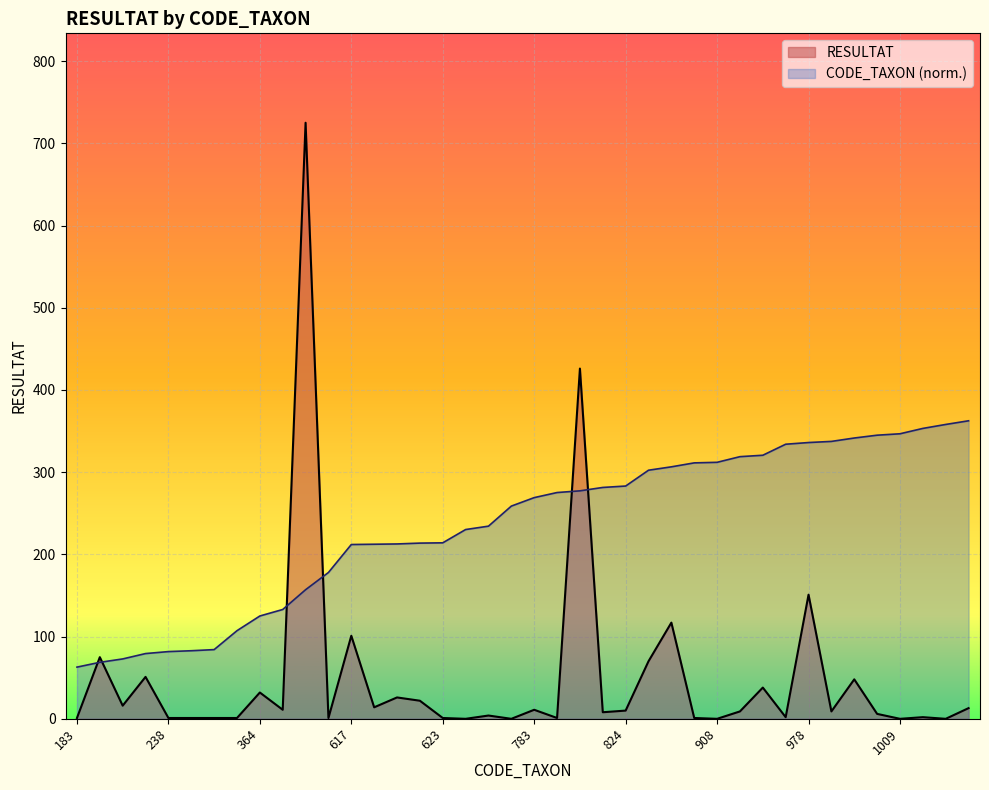

Is the value of RESULTAT at 622 greater than the value of CODE_TAXON at 1004?

No